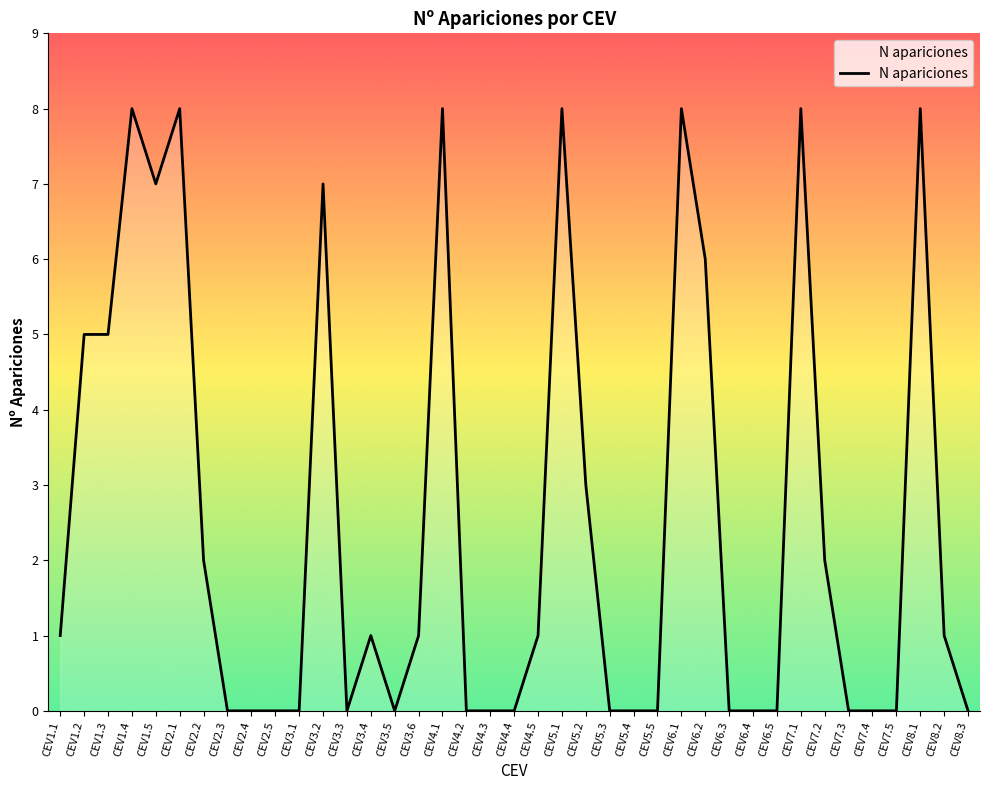

How many lines are shown in the chart?

1